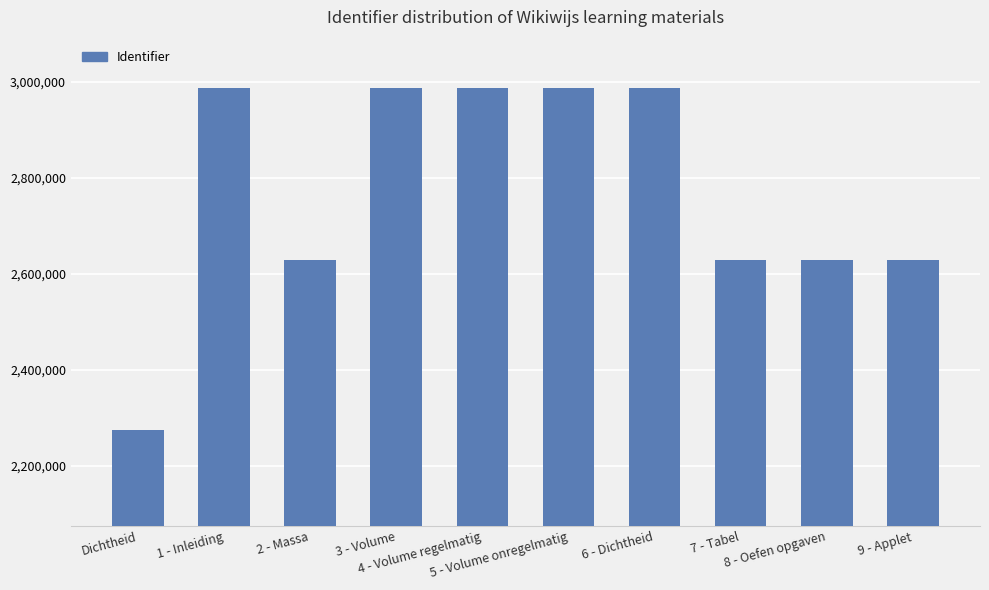

What is the change in value from 2 - Massa to 4 - Volume regelmatig?

+359675